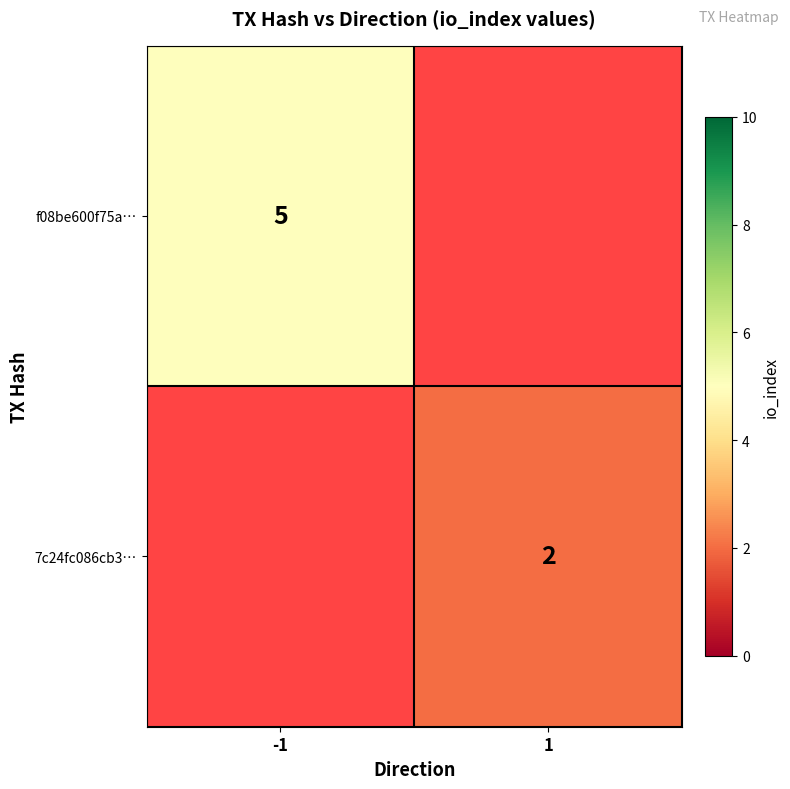

The 7c24fc086cb3… series shows 0.7 at 1. True or false?

False